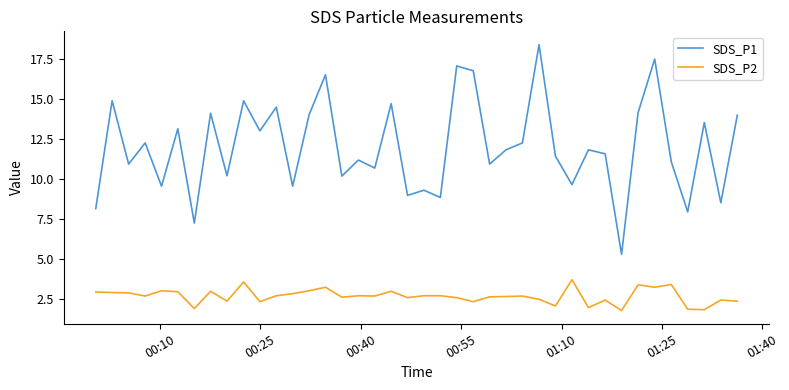

Rank the series by their maximum value, from lowest to highest.

SDS_P2, SDS_P1